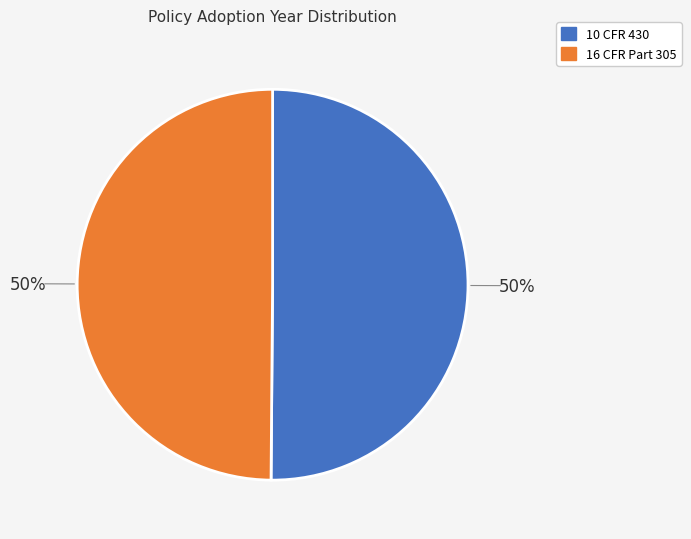

Combined, do 16 CFR Part 305 and 10 CFR 430 account for over 50%?

Yes